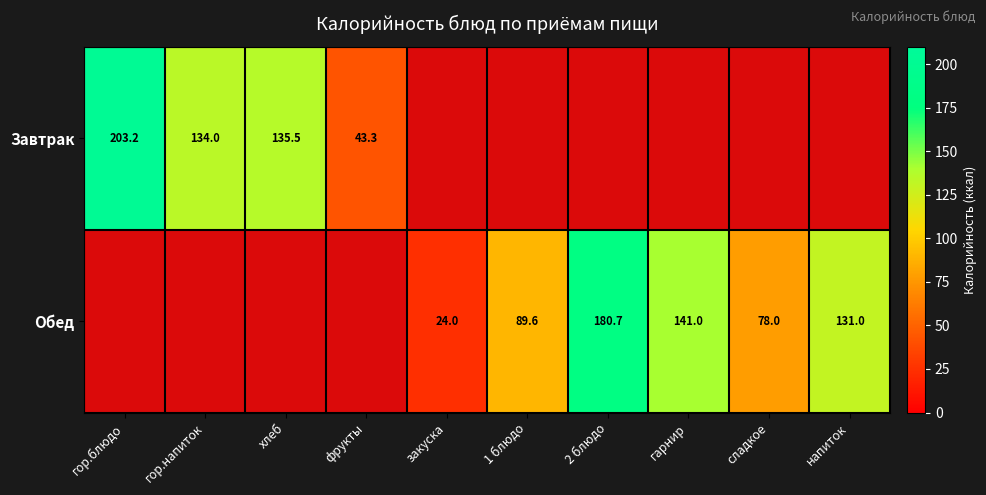

Which category has the lowest value across all series?

закуска